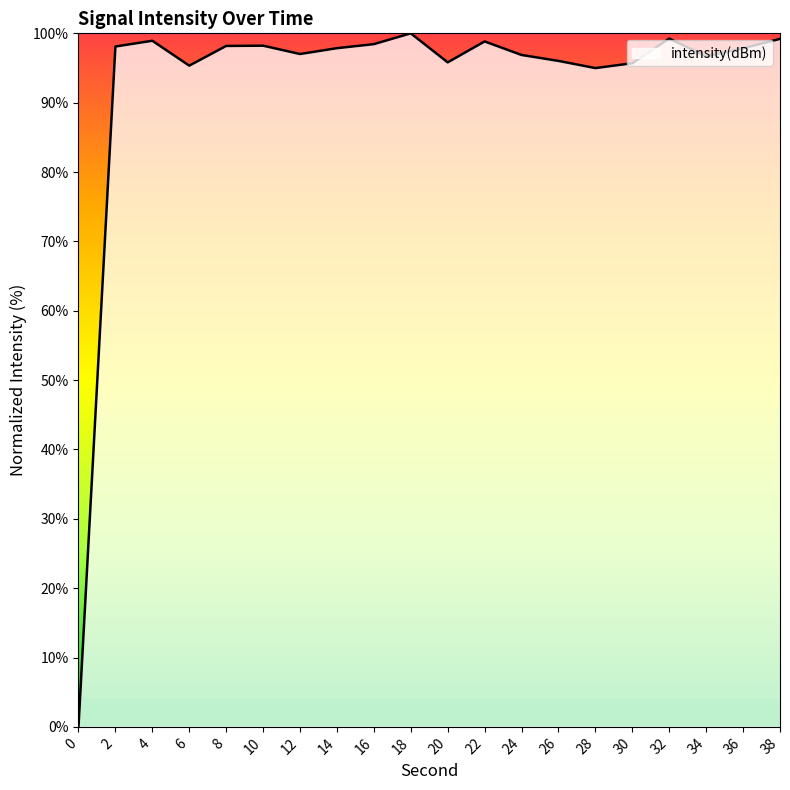

What value does the data have at 32?

99.2